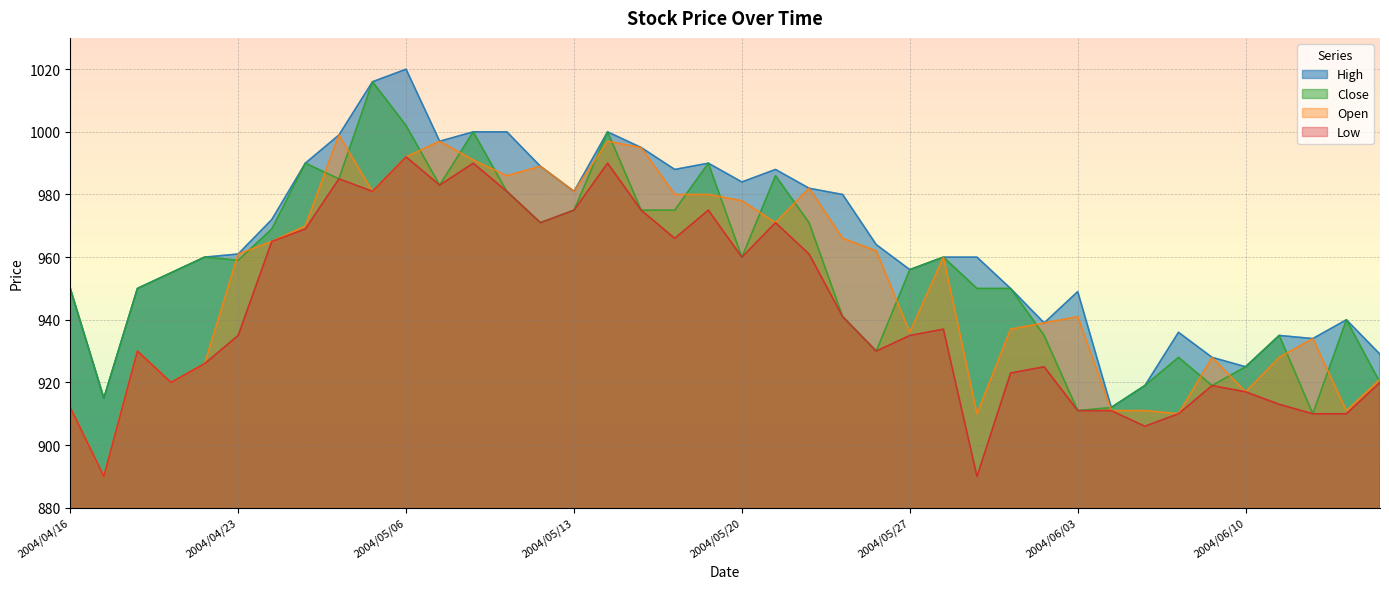

Reading left to right, list all the values displayed in this chart.

Low: 912	890	930	920	926	935	965	969	985	981	992	983	990	981	971	975	990	975	966	975	960	971	961	941	930	935	937	890	923	925	911	911	906	910	919	917	913	910	910	920
High: 950	915	950	955	960	961	972	990	999	1016	1020	997	1000	1000	989	981	1000	995	988	990	984	988	982	980	964	956	960	960	950	939	949	912	919	936	928	925	935	934	940	929
Open: 912	890	930	920	926	961	965	970	999	981	992	997	991	986	989	981	997	995	980	980	978	971	982	966	962	936	960	910	937	939	941	911	911	910	928	917	928	934	911	921
Close: 950	915	950	955	960	959	969	990	985	1016	1002	983	1000	981	971	975	1000	975	975	990	960	986	971	941	930	956	960	950	950	935	911	912	919	928	919	925	935	910	940	920